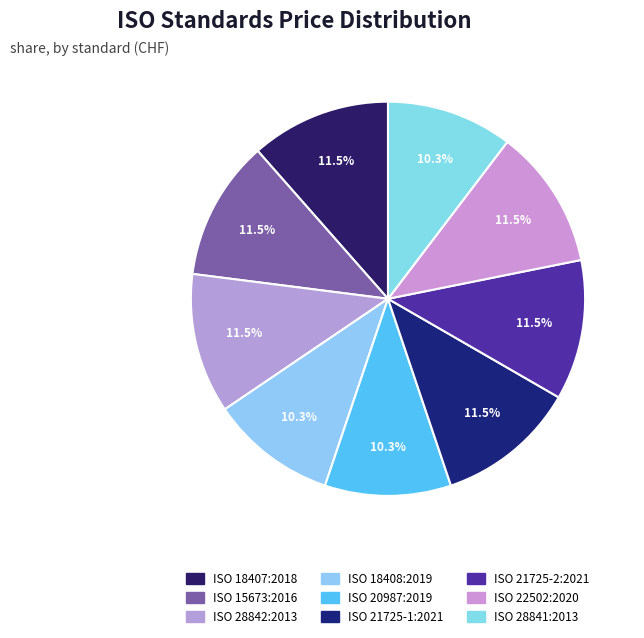

Which slice is the smallest?

ISO 18408:2019